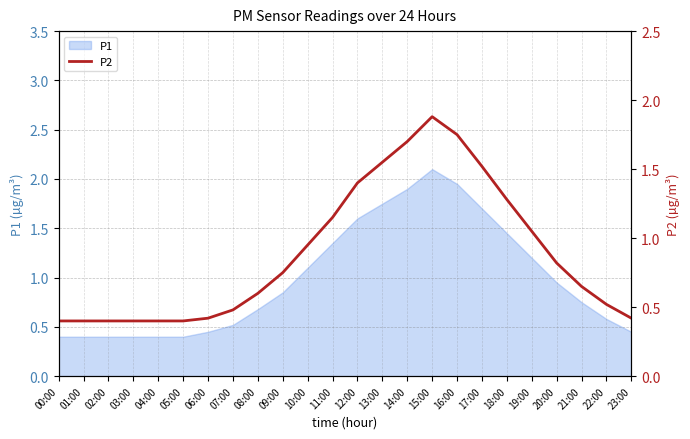

Count the number of categories in the chart.

24